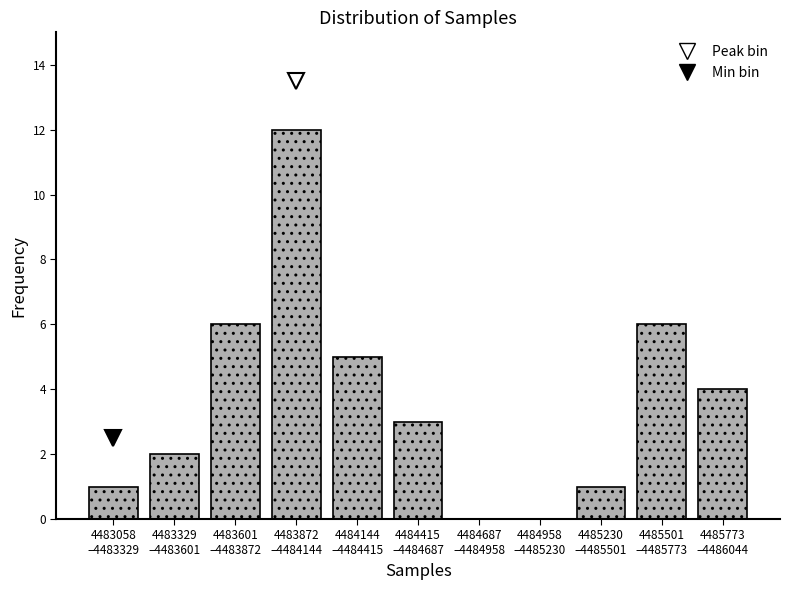

What is the sum of all values?

40